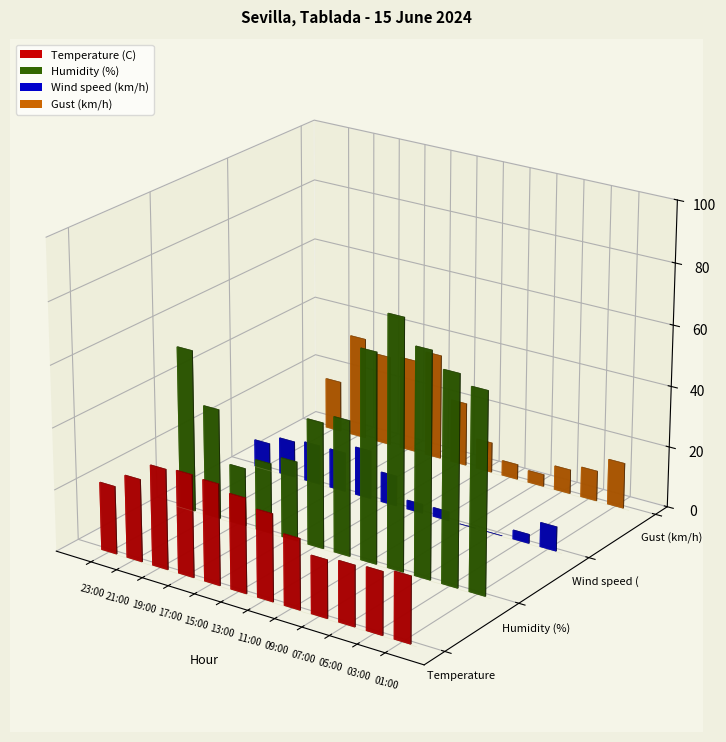

Reading left to right, what are all the values shown in this chart?

Temperature (C): 23:00=22.1	21:00=26.8	19:00=32.5	17:00=33.2	15:00=32.7	13:00=30.7	11:00=28.2	09:00=22.9	07:00=18.7	05:00=19.6	03:00=20.2	01:00=21.4
Humidity (%): 23:00=53.0	21:00=36.0	19:00=19.0	17:00=23.0	15:00=26.0	13:00=41.0	11:00=44.0	09:00=68.0	07:00=81.0	05:00=73.0	03:00=68.0	01:00=65.0
Wind speed (km/h): 23:00=9.0	21:00=12.0	19:00=13.0	17:00=13.0	15:00=16.0	13:00=10.0	11:00=3.0	09:00=3.0	07:00=0.0	05:00=0.0	03:00=3.0	01:00=8.0
Gust (km/h): 23:00=17.0	21:00=34.0	19:00=30.0	17:00=31.0	15:00=35.0	13:00=21.0	11:00=10.0	09:00=5.0	07:00=4.0	05:00=8.0	03:00=10.0	01:00=15.0